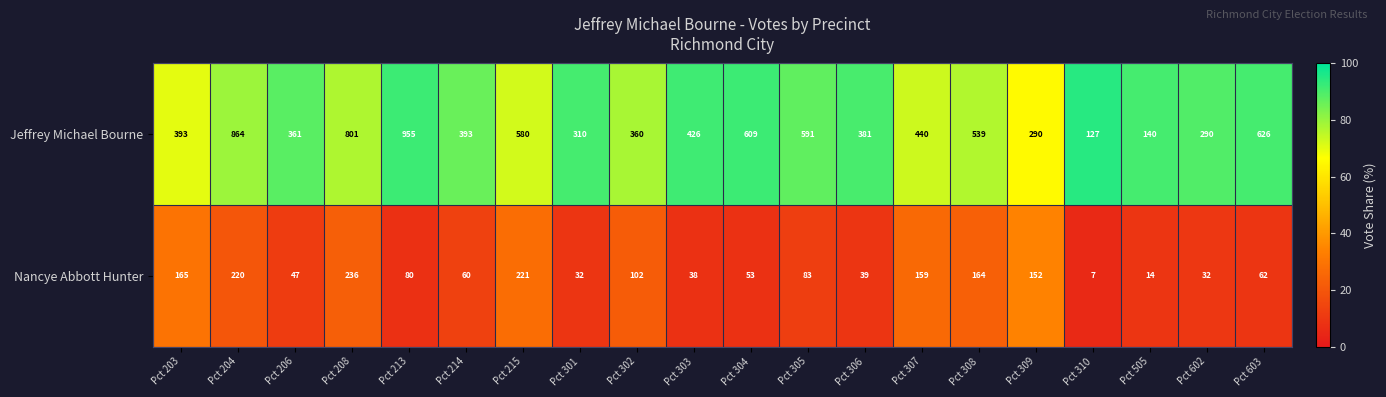

What value does the Jeffrey Michael Bourne series have at Pct 214, to the nearest 100?

400